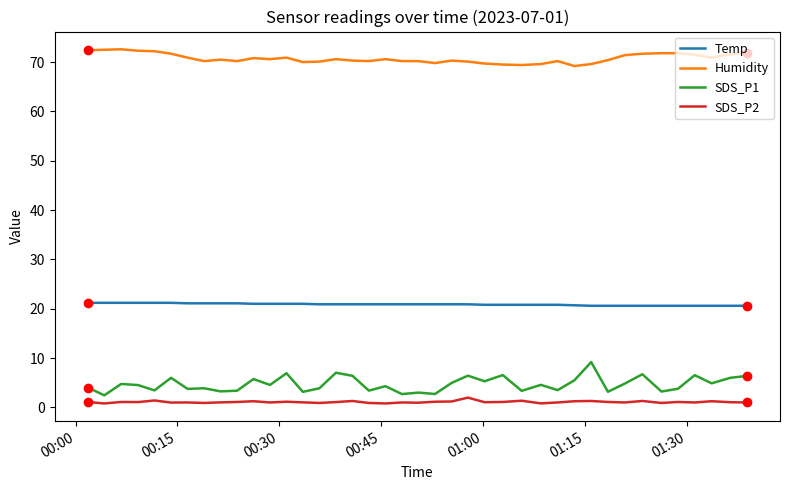

List the series in order of their peak value, highest first.

Humidity, Temp, SDS_P1, SDS_P2